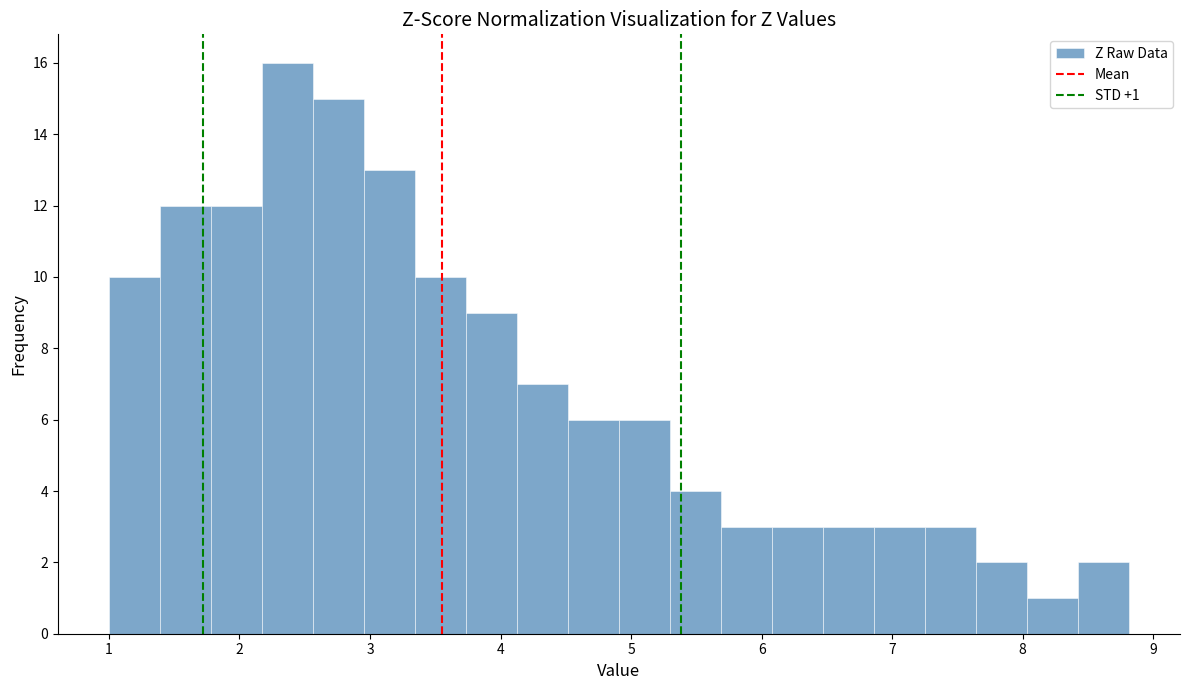

Around what value on the x-axis is the tallest bar? Give the approximate position of its centre, as read against the axis.

2.4